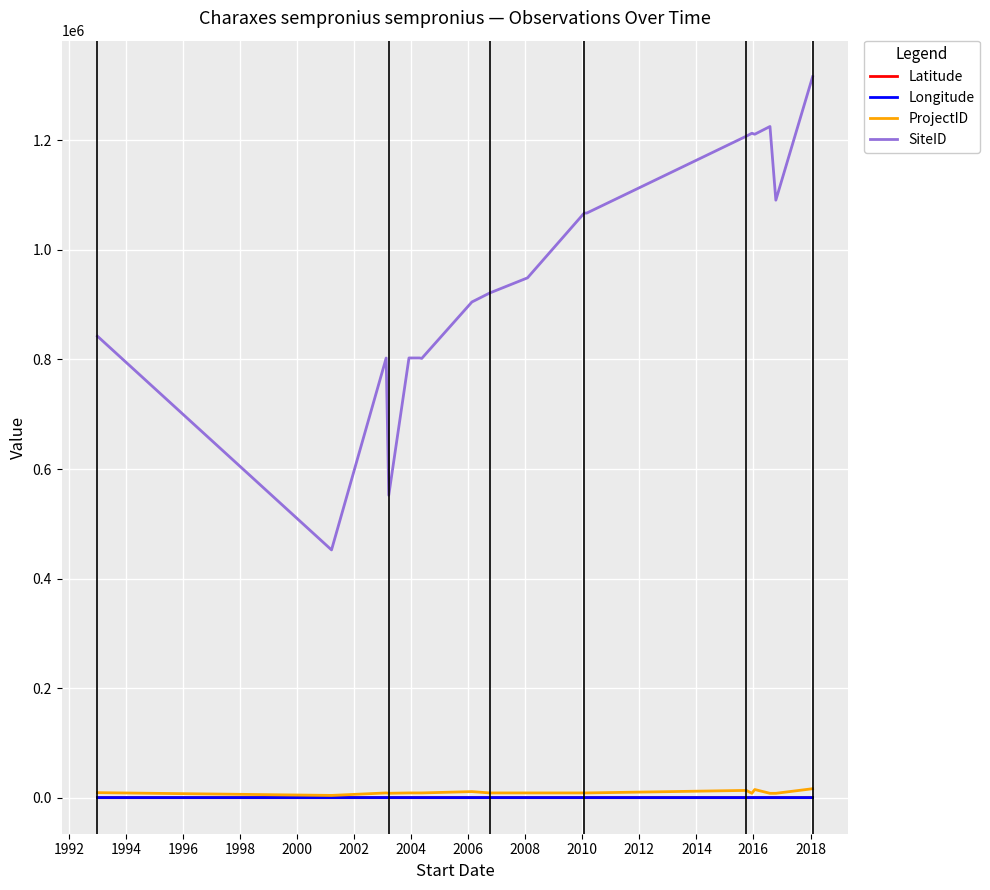

What is the smallest value displayed?

-28.3